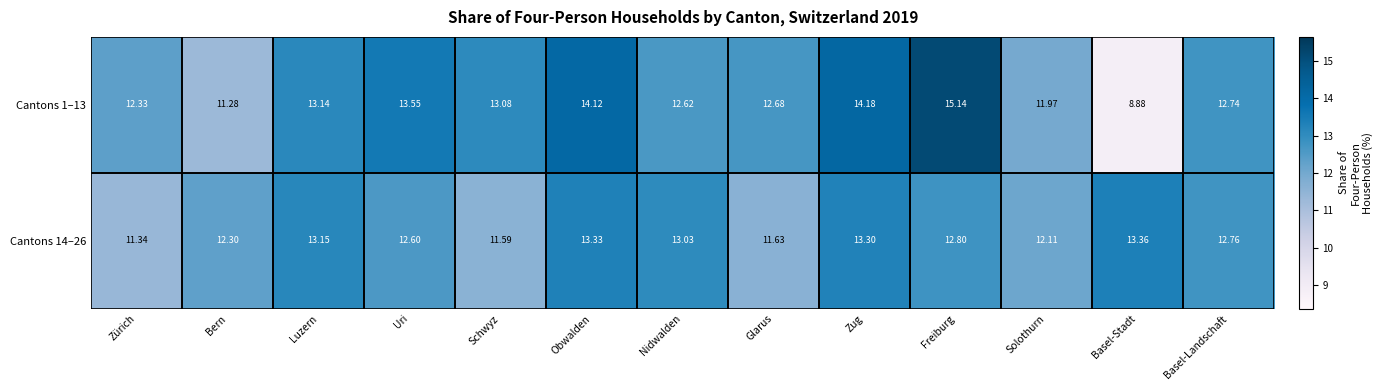

Count the number of categories in the chart.

13